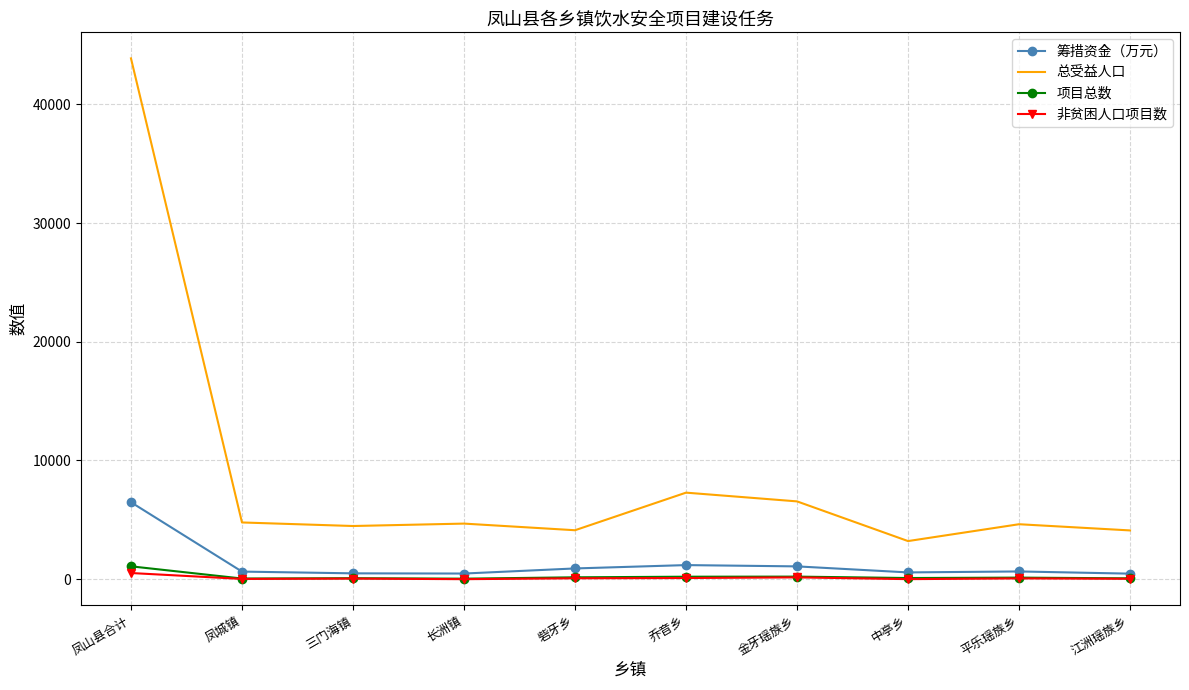

What is the maximum value shown in the chart?

43868.0